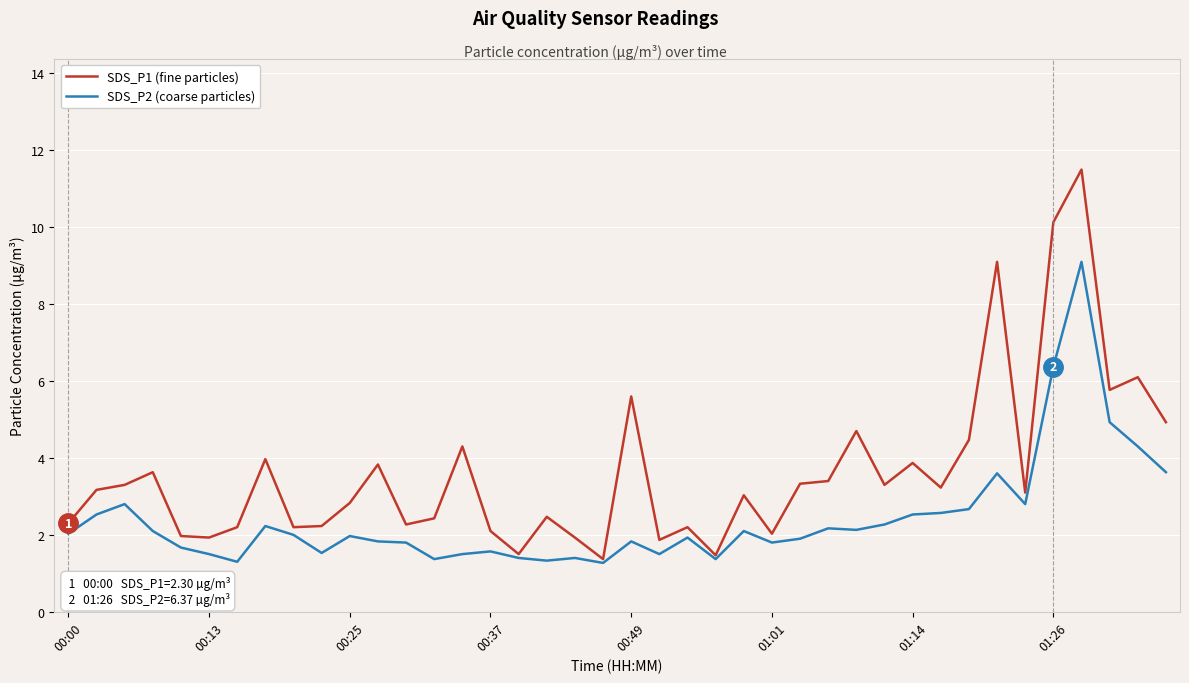

What is the minimum value shown in the chart?

1.3